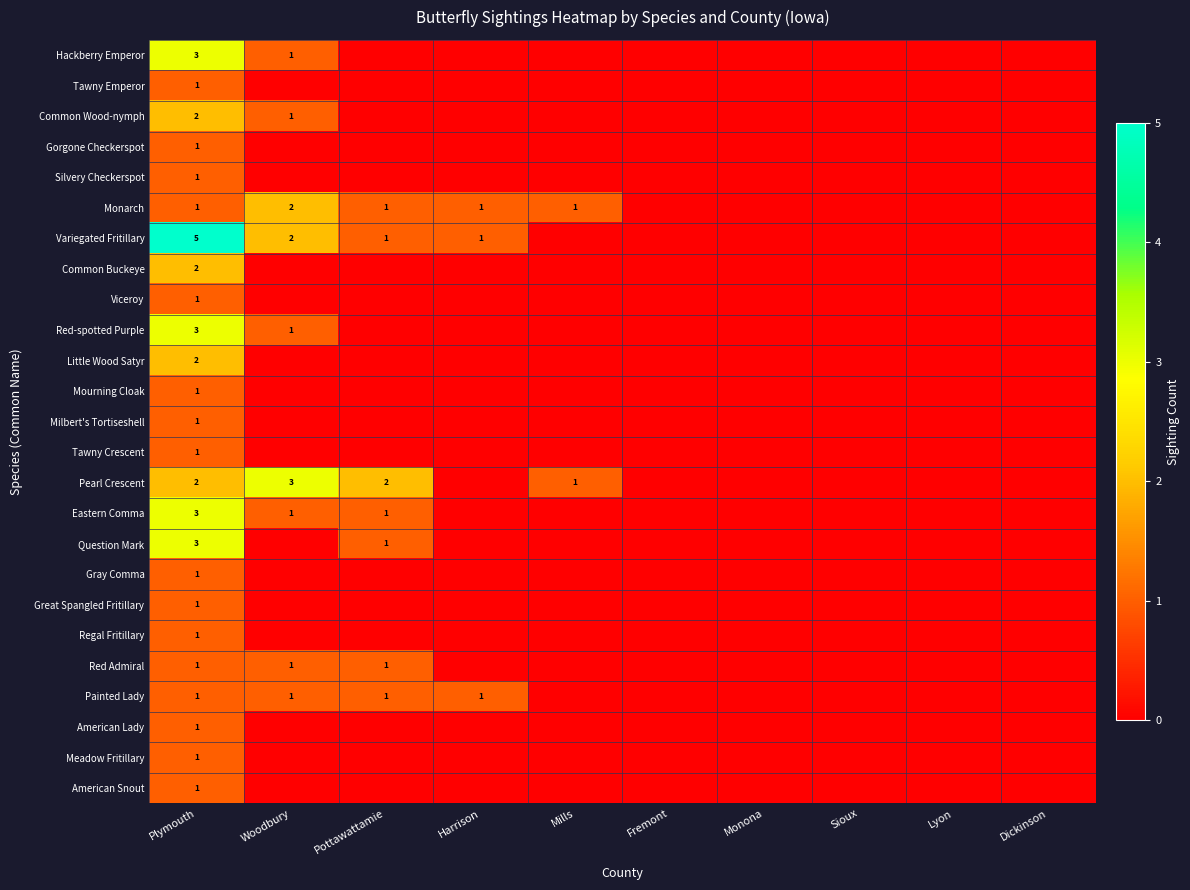

Is it true that Meadow Fritillary equals 1 at Plymouth?

True